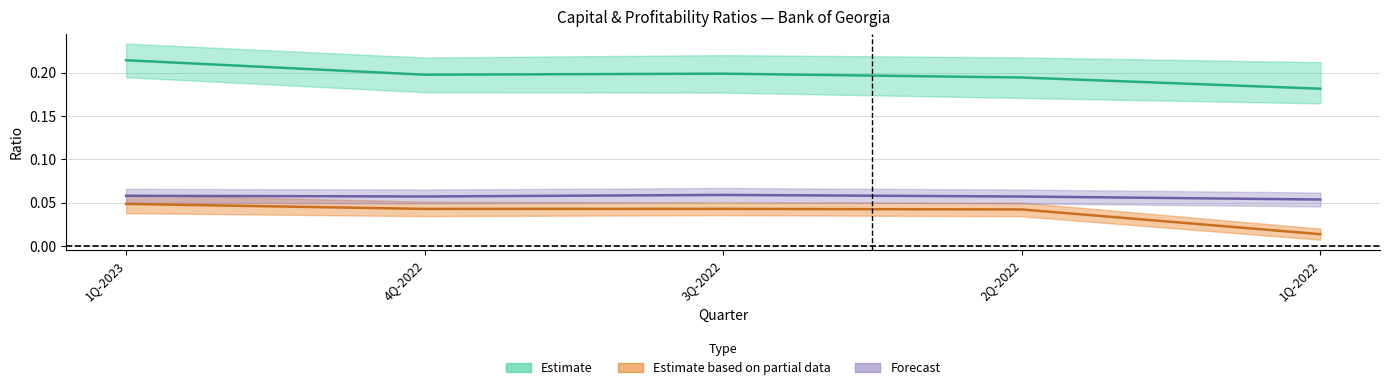

At how many categories does at least one series exceed 0?

5